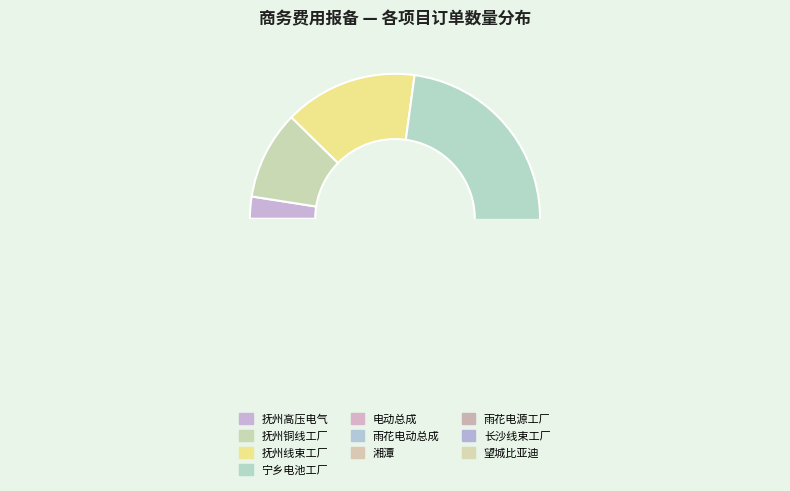

How many segments does this pie chart have?

10